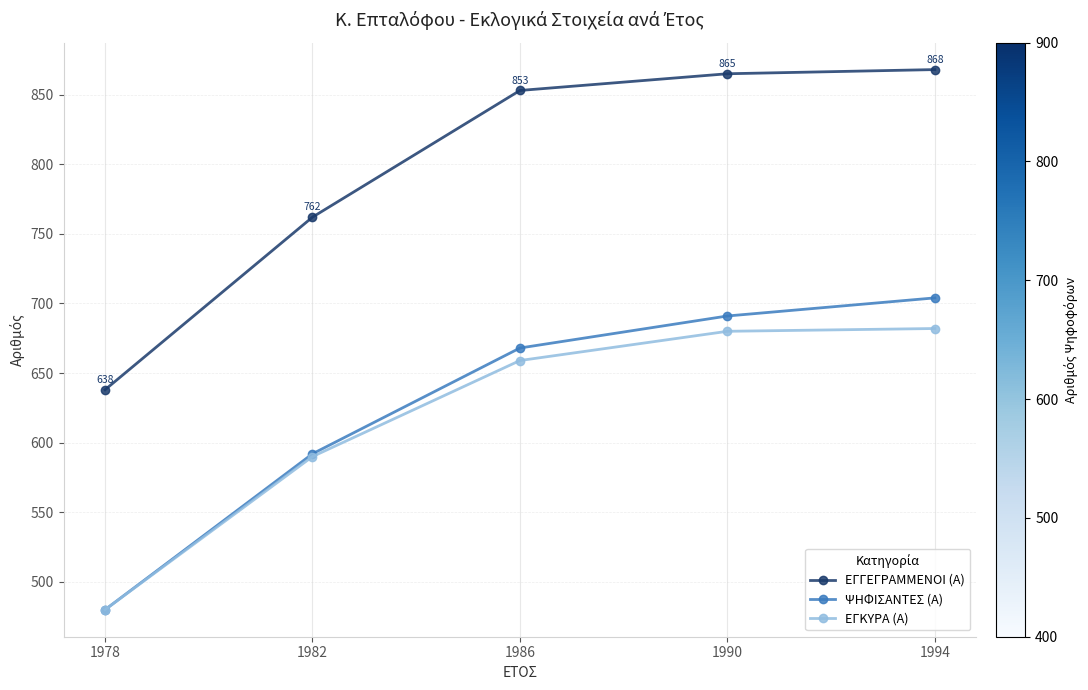

Rank the categories by ΨΗΦΙΣΑΝΤΕΣ (Α) value from highest to lowest.

1994, 1990, 1986, 1982, 1978